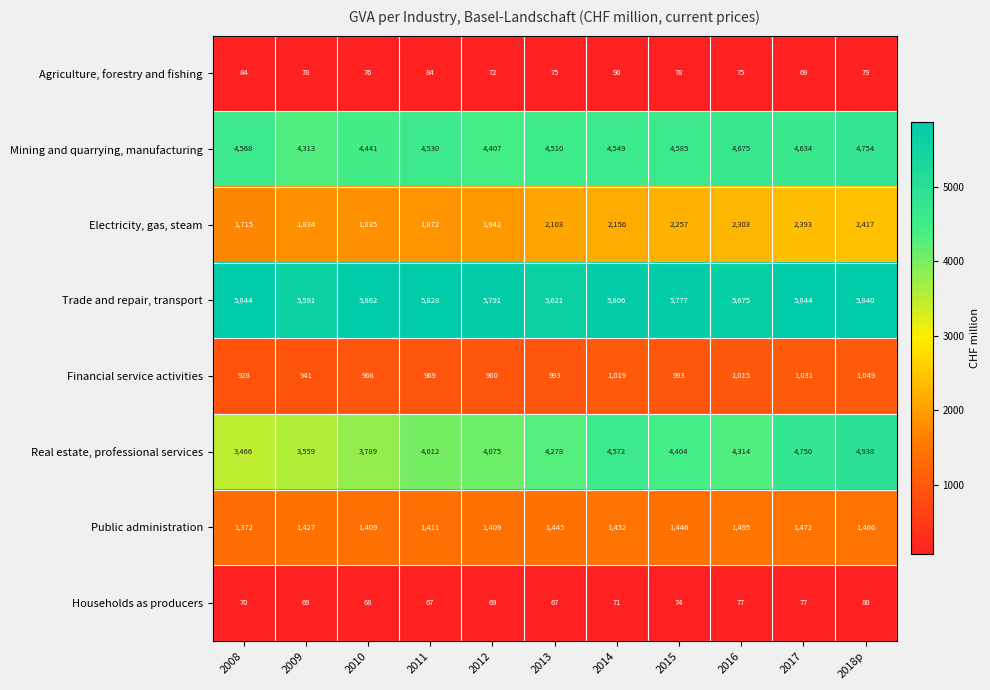

At how many categories does at least one series exceed 2348?

11